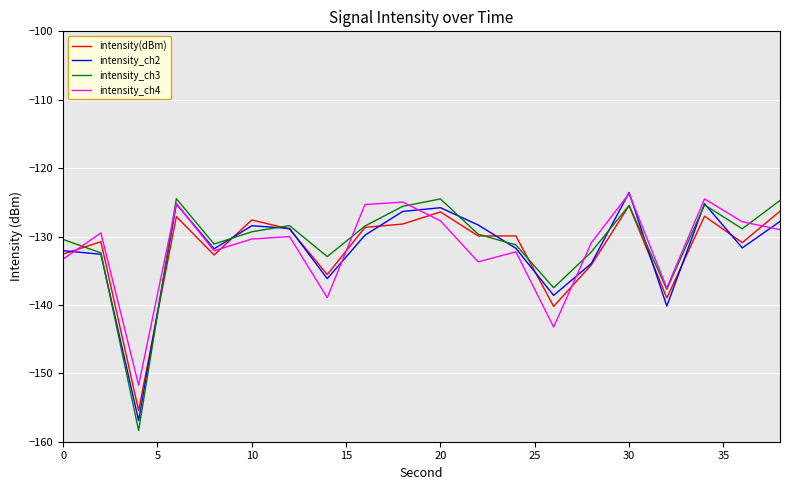

Does the chart display data point markers on the line(s)?

No